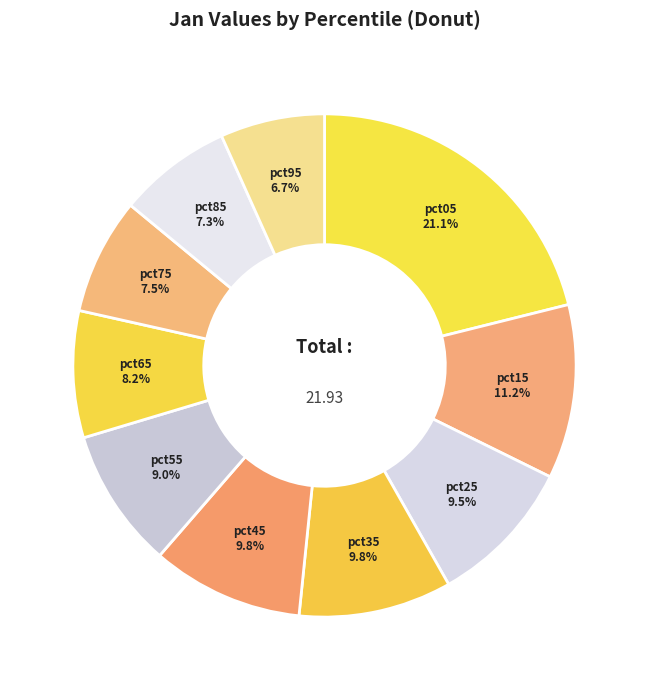

Is pct25 the majority of the pie?

No